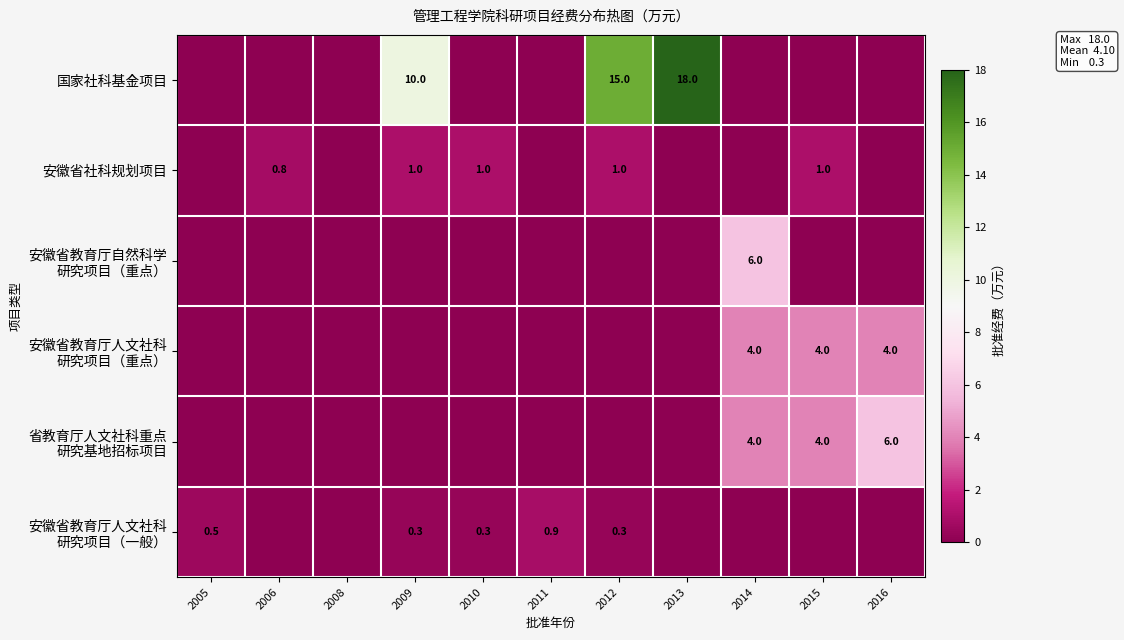

True or false: 安徽省教育厅自然科学 研究项目（重点） has a value of 2.5 at 2005.

False